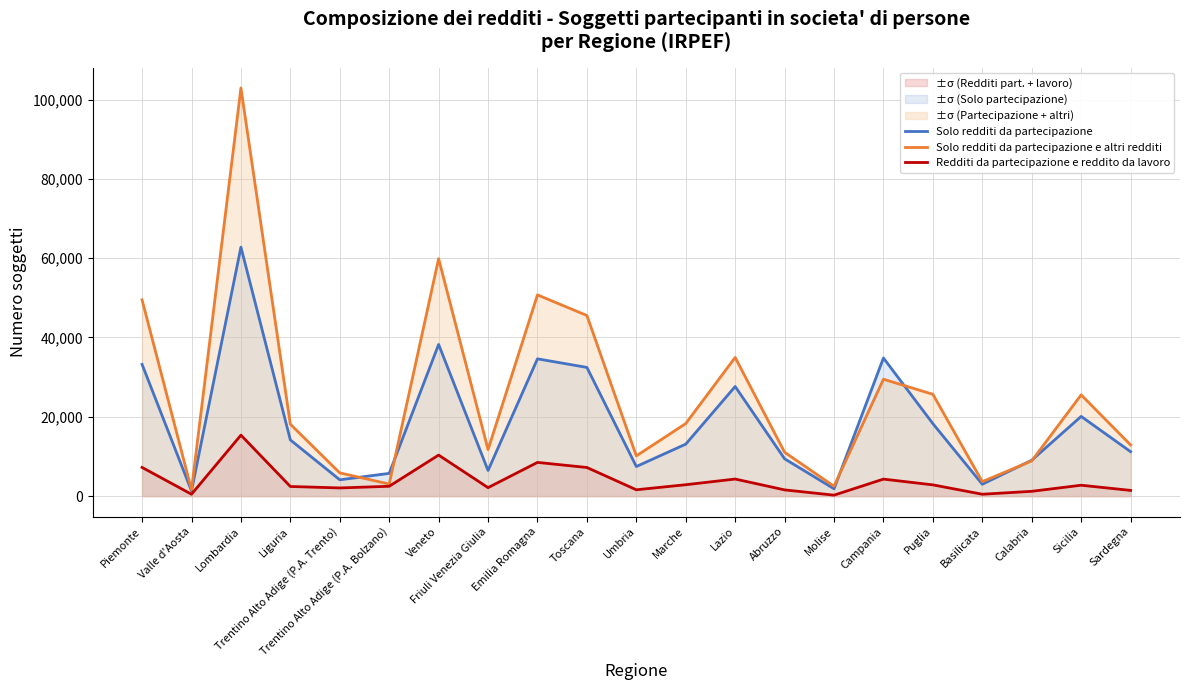

List the series in order of their overall mean, highest first.

Solo redditi da partecipazione e altri redditi, Solo redditi da partecipazione, Redditi da partecipazione e reddito da lavoro